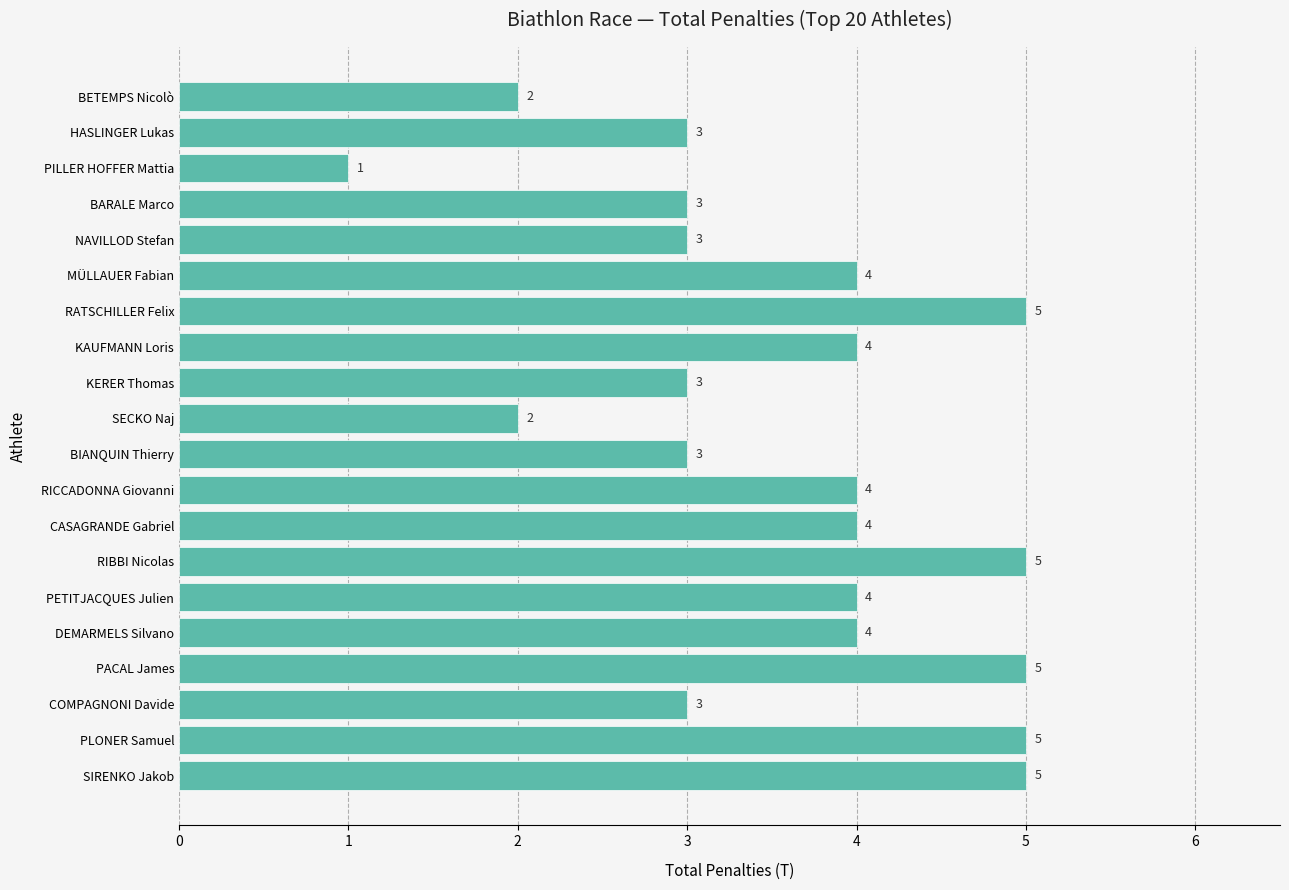

What position from the top is SECKO Naj?

10